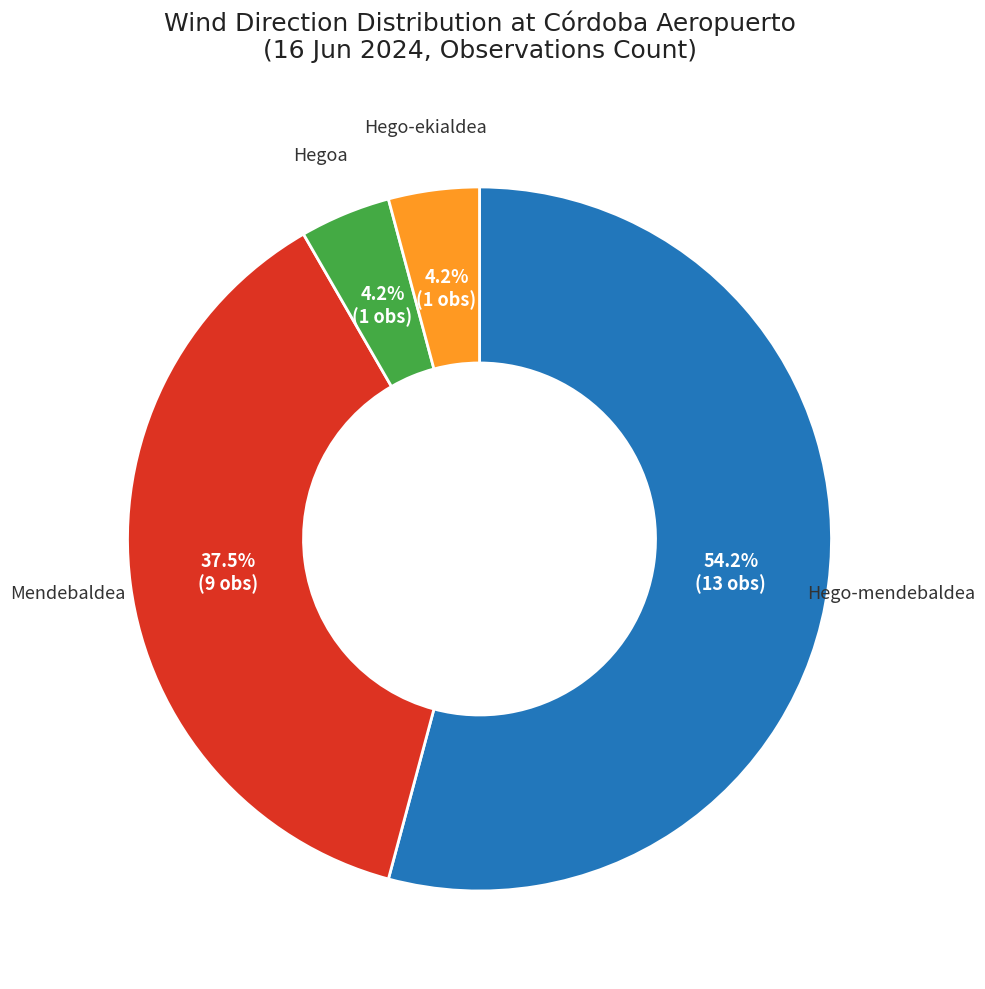

Does any single category account for the majority?

Yes